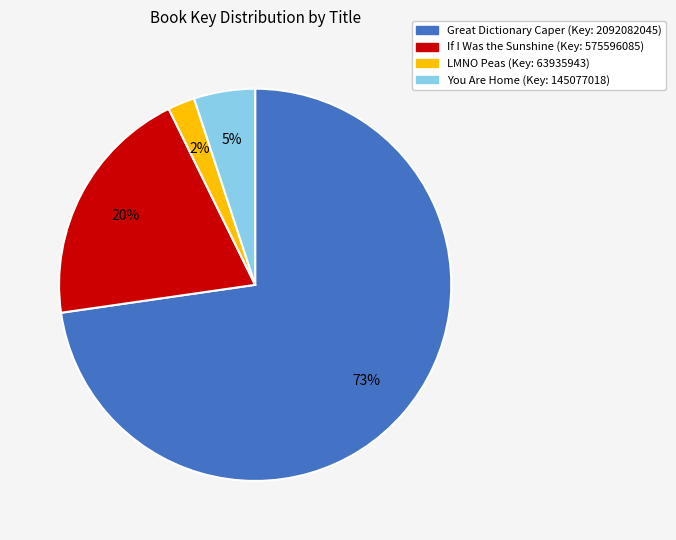

Is there a majority slice in this chart?

Yes